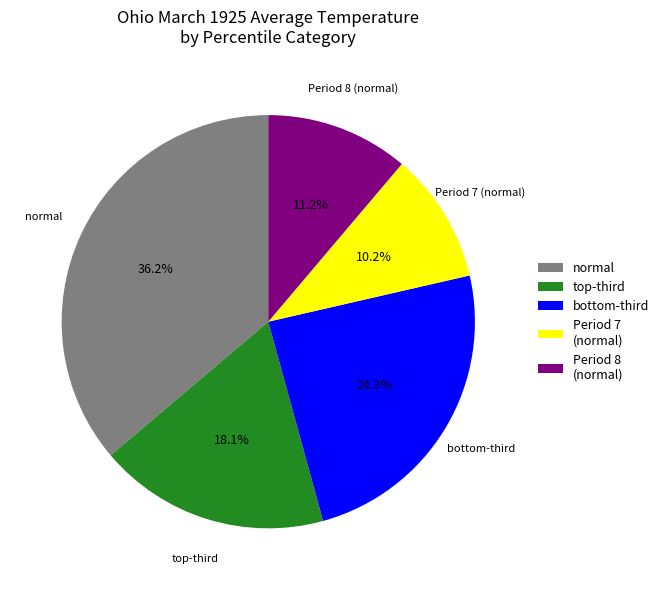

Which slice is the largest?

normal